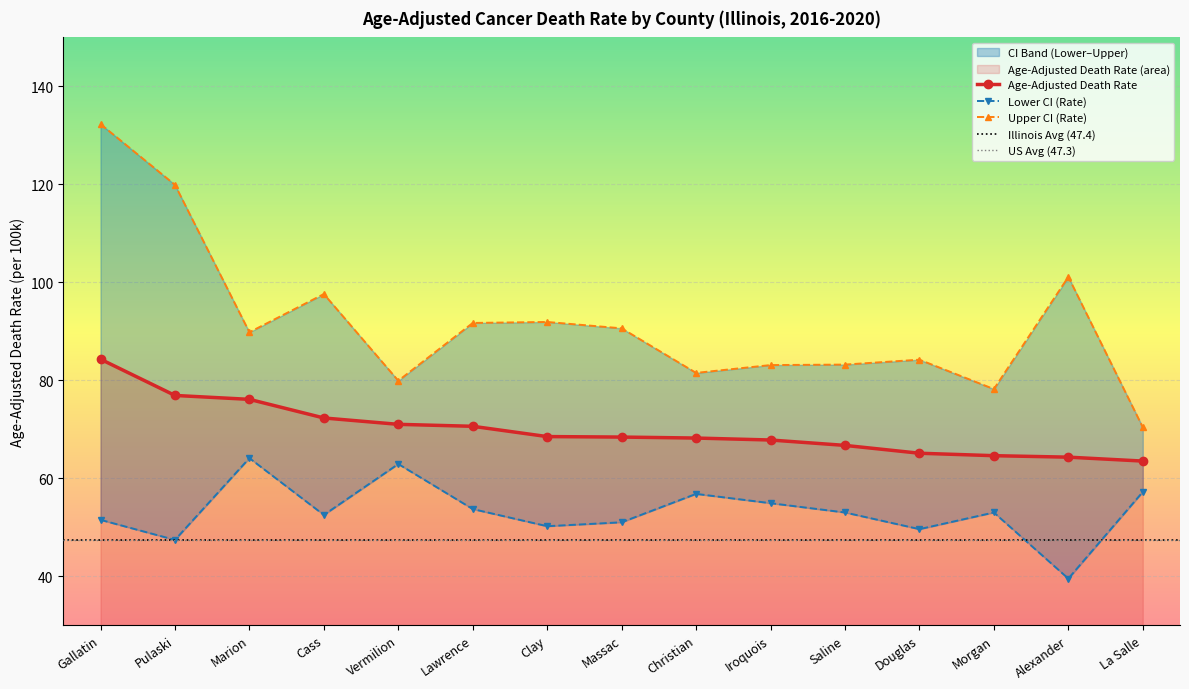

Reading left to right, extract all data points from this chart.

Age-Adjusted Death Rate: Gallatin=84.3	Pulaski=76.9	Marion=76.1	Cass=72.3	Vermilion=71.0	Lawrence=70.6	Clay=68.5	Massac=68.4	Christian=68.2	Iroquois=67.8	Saline=66.7	Douglas=65.1	Morgan=64.6	Alexander=64.3	La Salle=63.5
Lower CI (Rate): Gallatin=51.5	Pulaski=47.4	Marion=64.1	Cass=52.5	Vermilion=62.9	Lawrence=53.7	Clay=50.2	Massac=51.0	Christian=56.8	Iroquois=54.9	Saline=53.0	Douglas=49.6	Morgan=53.0	Alexander=39.5	La Salle=57.2
Upper CI (Rate): Gallatin=132.3	Pulaski=119.9	Marion=89.8	Cass=97.6	Vermilion=79.9	Lawrence=91.7	Clay=91.9	Massac=90.6	Christian=81.5	Iroquois=83.1	Saline=83.2	Douglas=84.2	Morgan=78.2	Alexander=101.1	La Salle=70.4